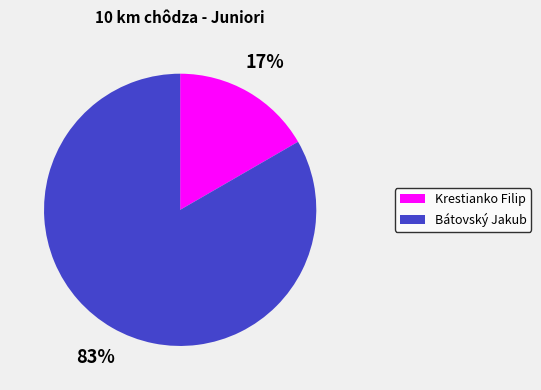

Combined, do Bátovský Jakub and Krestianko Filip account for over 50%?

Yes